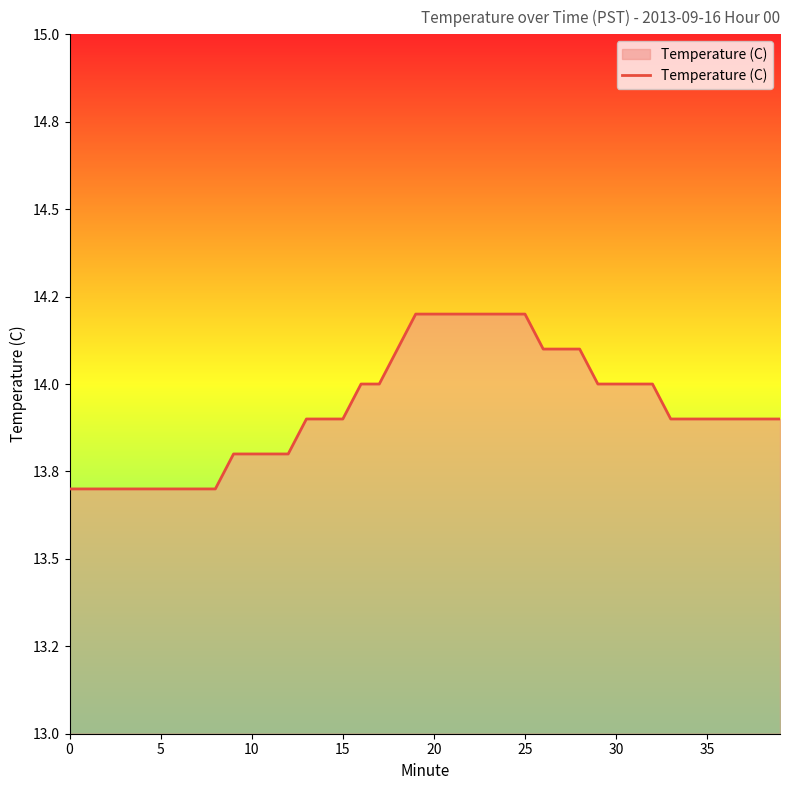

Does the chart display data point markers on the line(s)?

No